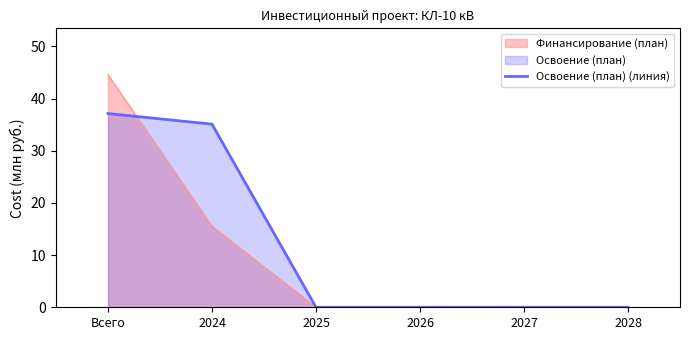

True or false: there are more than 2 points higher than both neighbors.

False